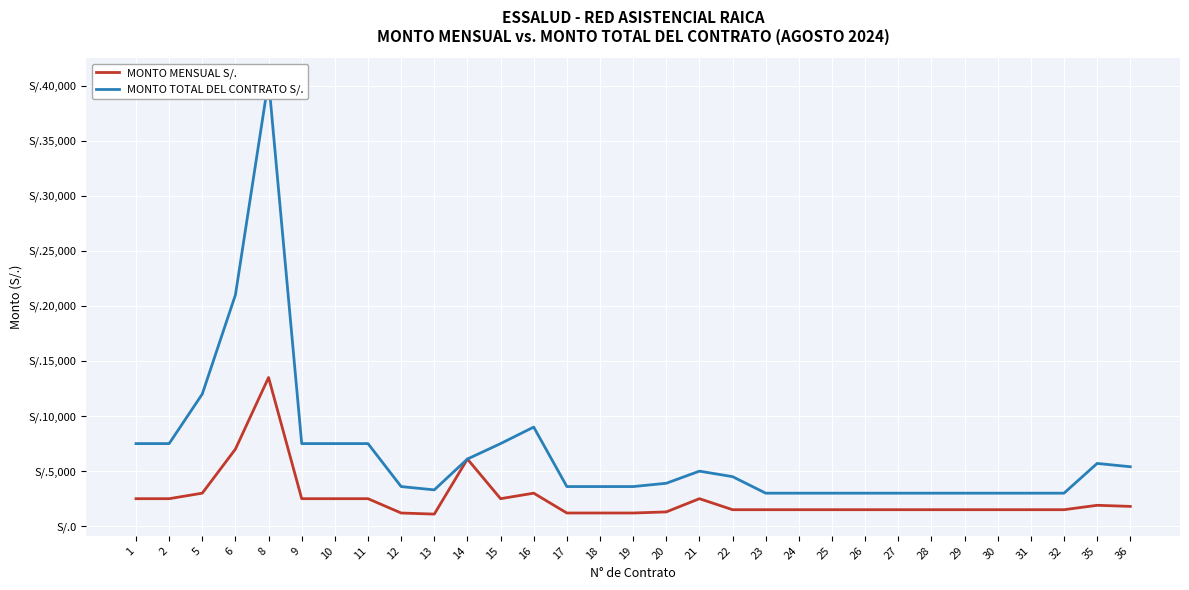

List the labels in order of MONTO TOTAL DEL CONTRATO S/. value, smallest first.

23, 24, 25, 26, 27, 28, 29, 30, 31, 32, 13, 12, 17, 18, 19, 20, 22, 21, 36, 35, 14, 1, 2, 9, 10, 11, 15, 16, 5, 6, 8